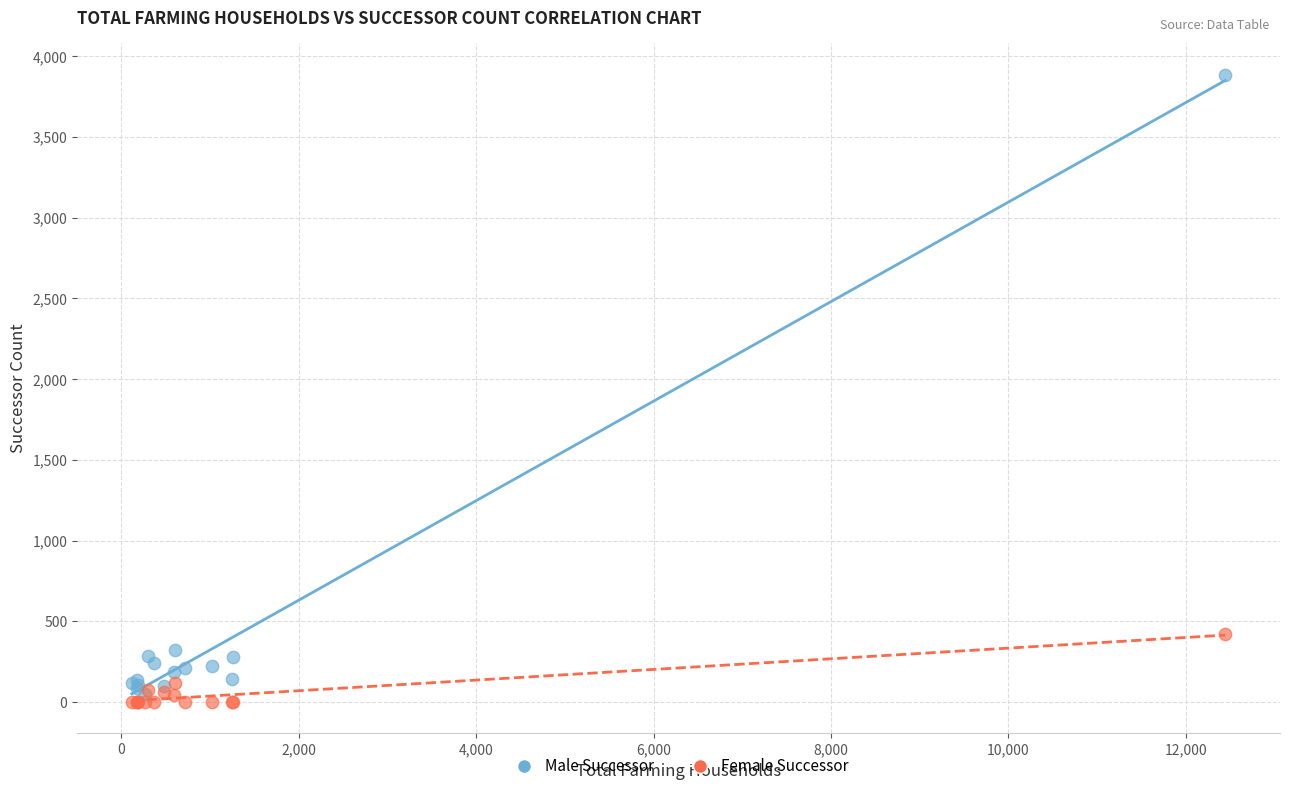

In the Male Successor series, what Y value is closest to 1968?

324